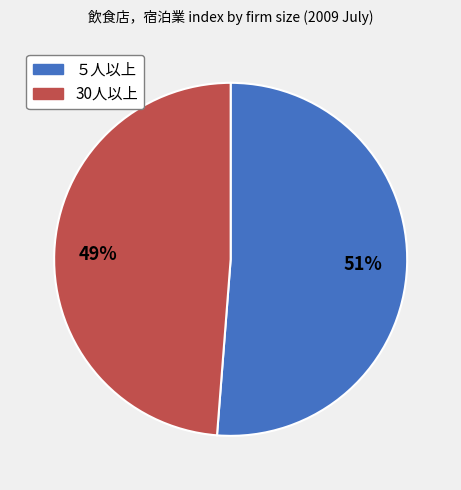

Do 30人以上 and ５人以上 together represent more than half of the pie?

Yes